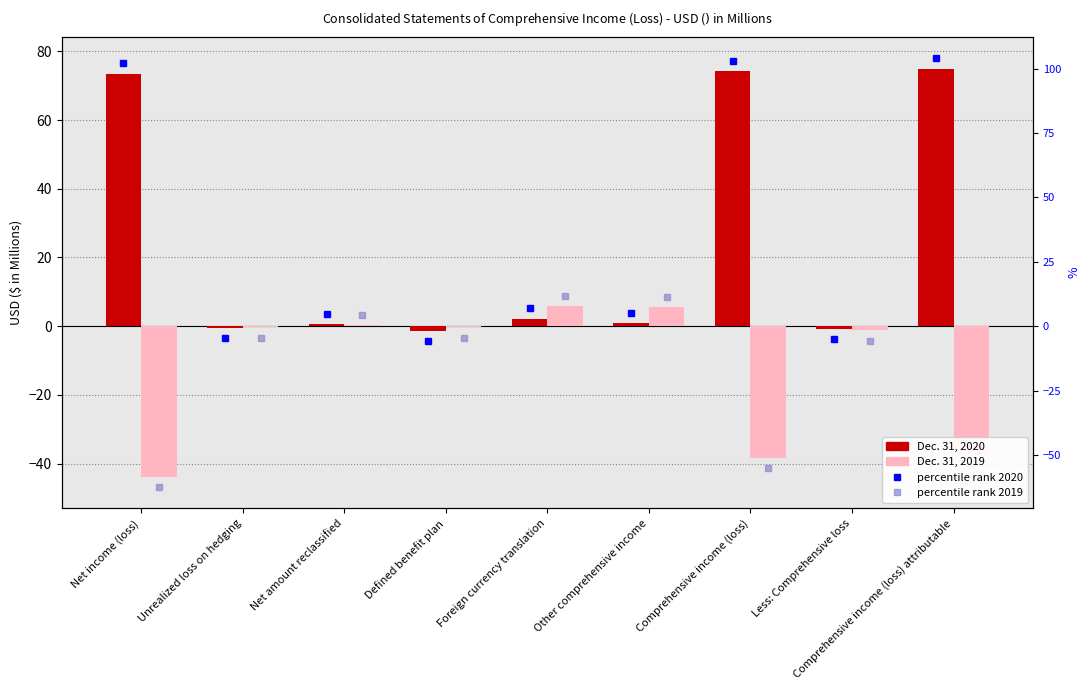

At which label does Dec. 31, 2019 first exceed 0?

Net amount reclassified